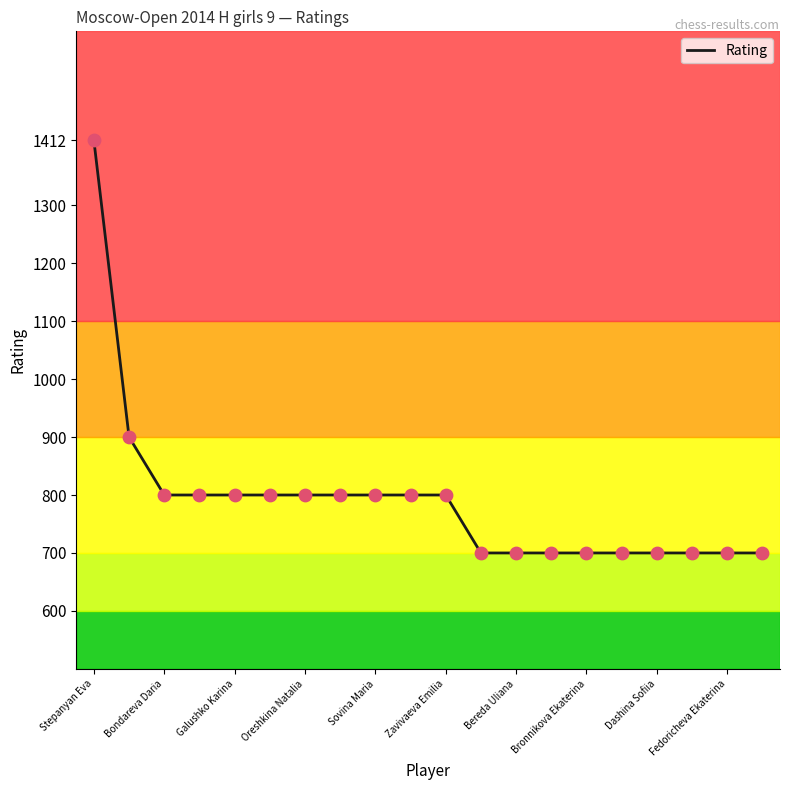

What is the smallest value displayed?

700